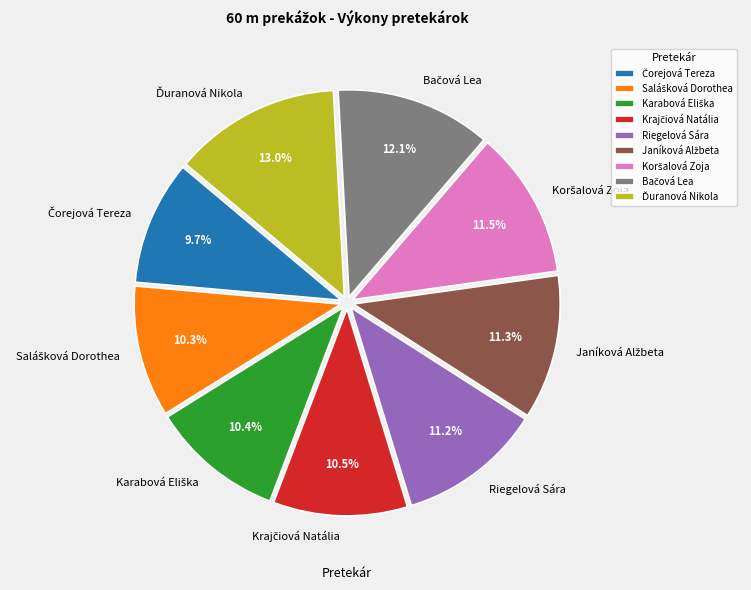

Is there a majority slice in this chart?

No